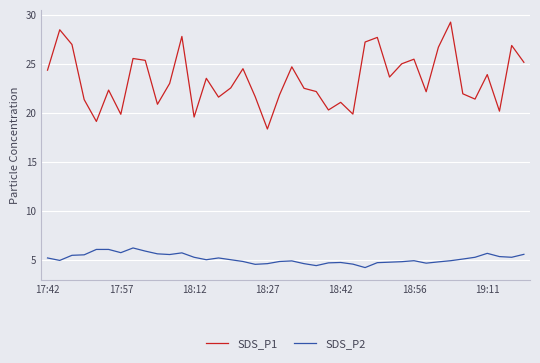

List the series in order of their peak value, lowest first.

SDS_P2, SDS_P1